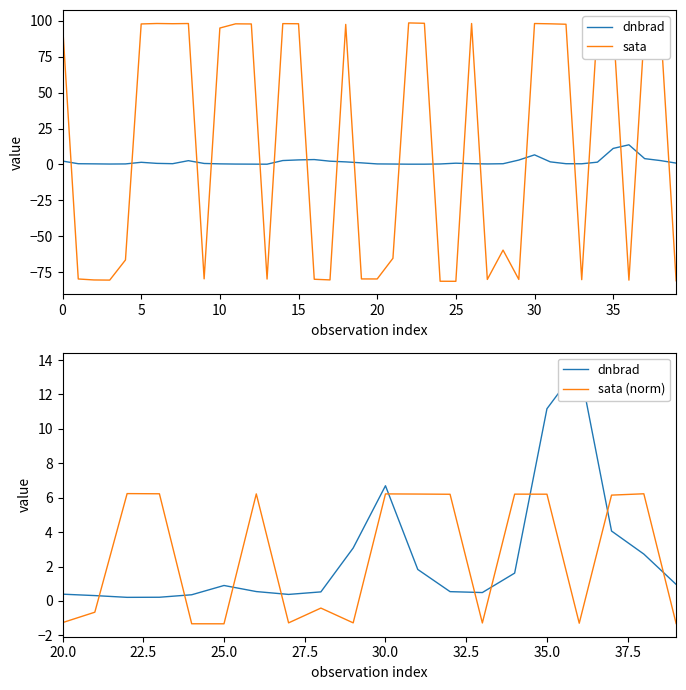

Which series has the widest spread of values?

sata